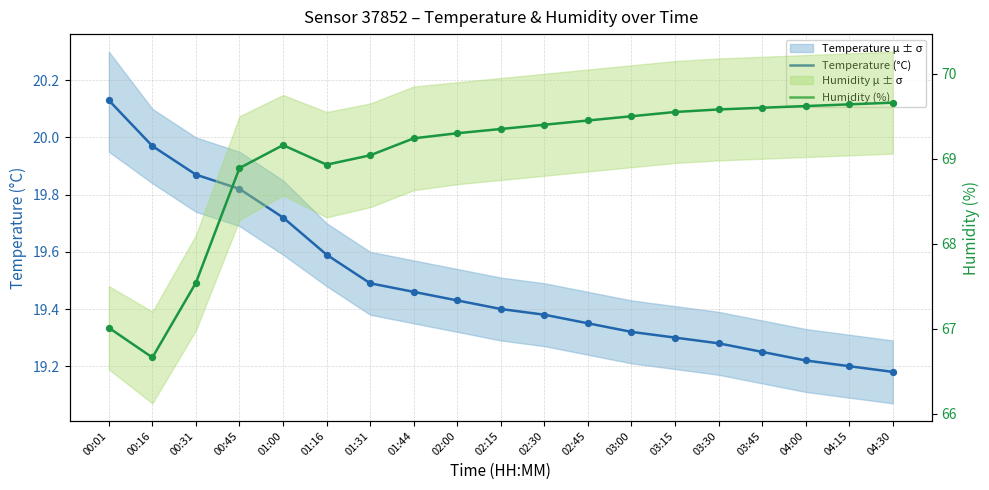

What are all the series names shown in the legend?

Temperature (°C), Humidity (%)